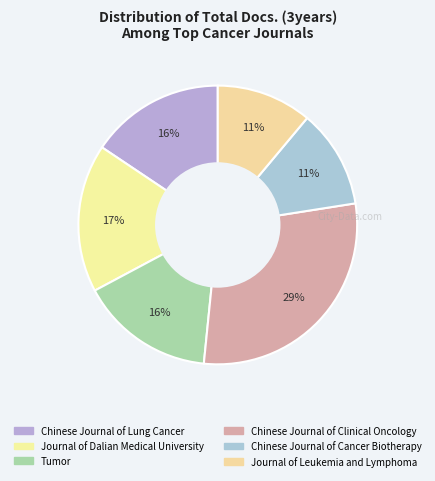

True or false: Chinese Journal of Clinical Oncology accounts for 29% of the total.

True